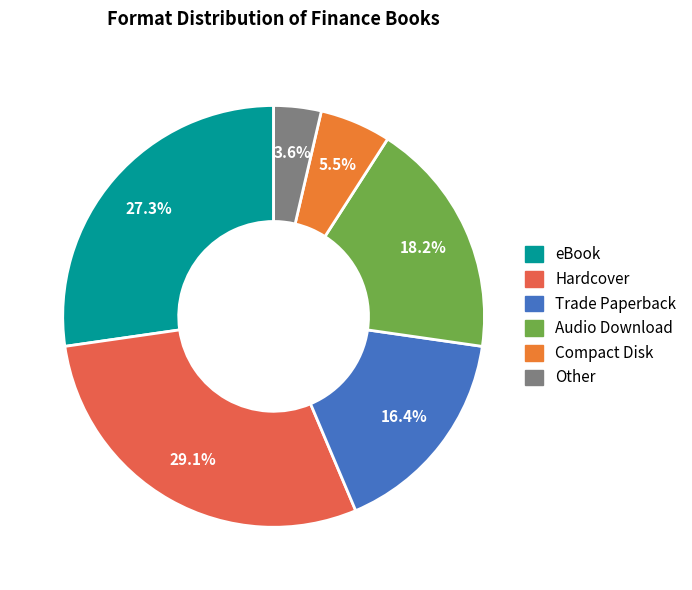

Approximately how many times larger is the value at Other compared to eBook?

0.1